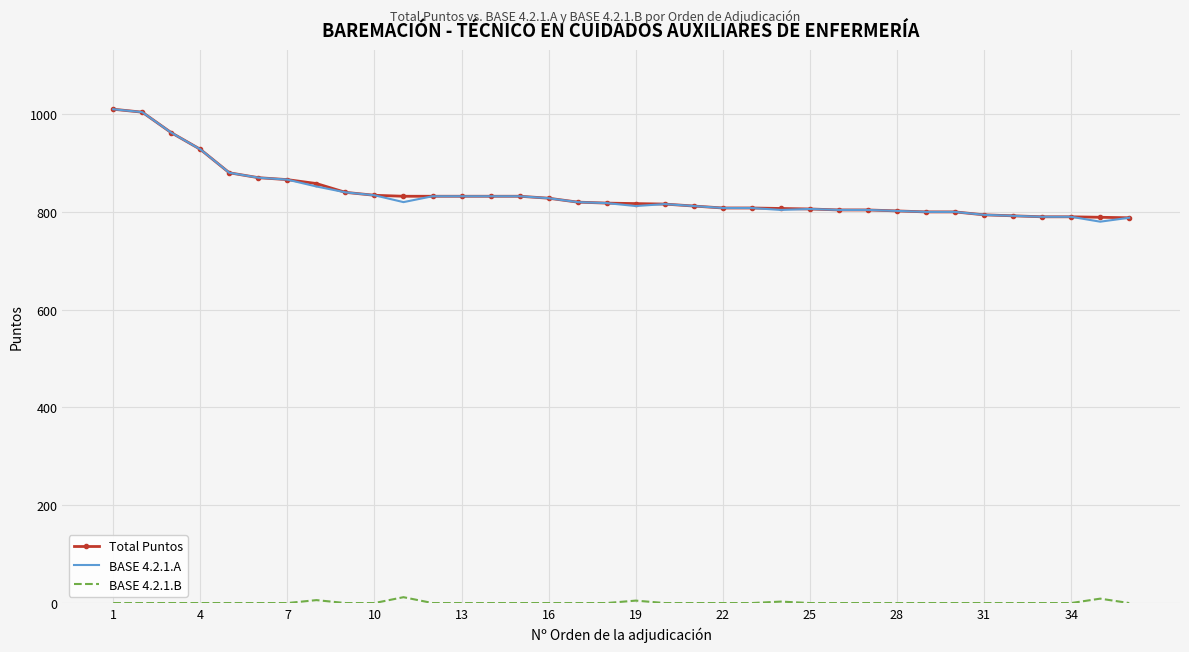

What is the difference between the maximum and minimum values in the Total Puntos series?

222